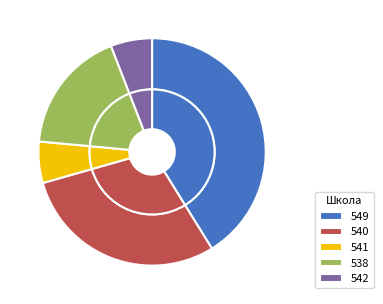

Which category has the biggest portion of the pie?

549